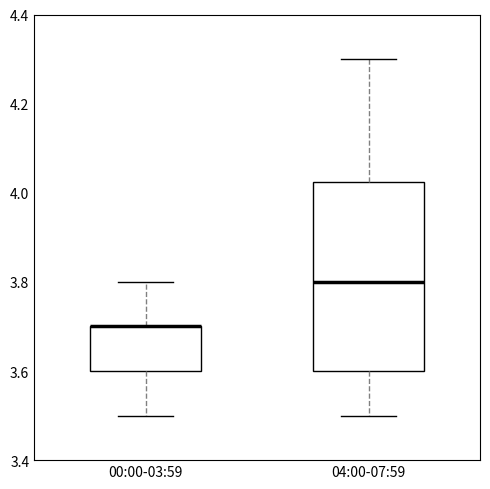

Reading left to right, read every box against the y-axis: the position of its median line, the range the box covers, and the ends of its whiskers. The values are not printed on the chart, so give them approximately, as read against the axis.

00:00-03:59: median 3.70 (drawn on the box's upper edge), box 3.60 to 3.70, whiskers 3.50 to 3.80
04:00-07:59: median 3.80, box 3.60 to 4.02, whiskers 3.50 to 4.30